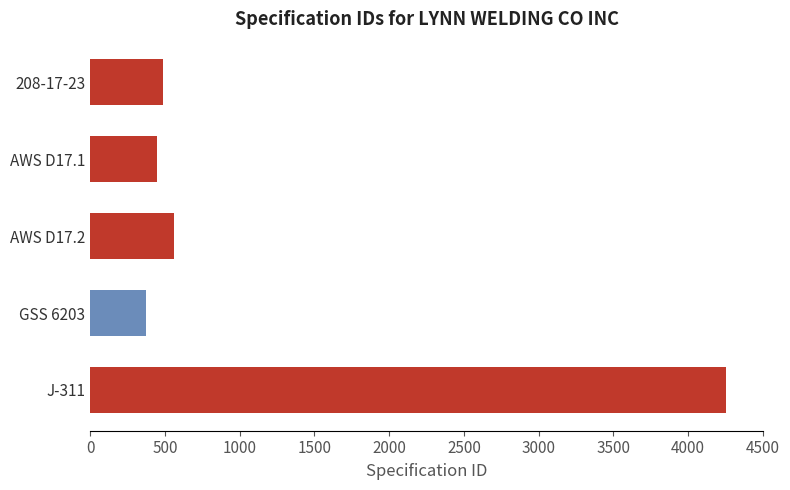

What is the label of the 4th bar from the top?

GSS 6203